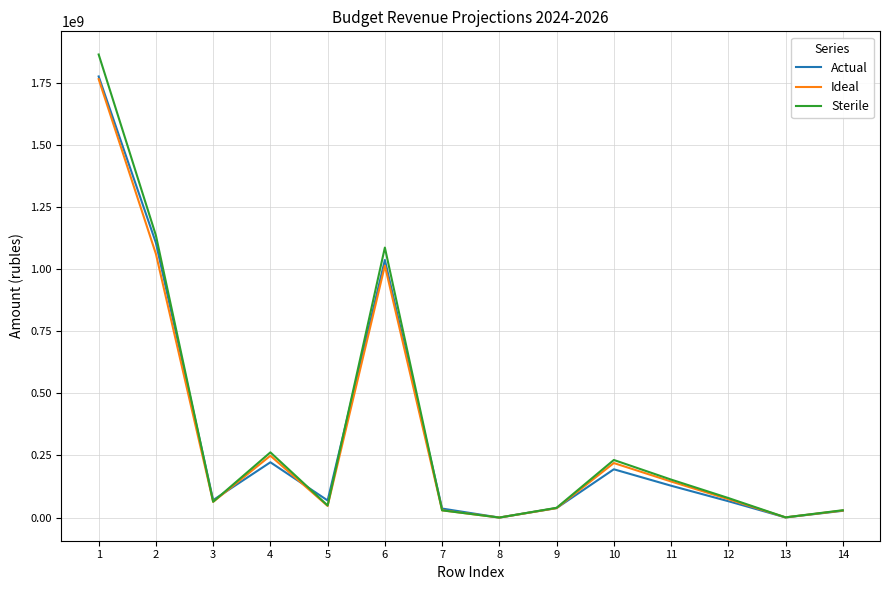

How many series are shown in this chart?

3